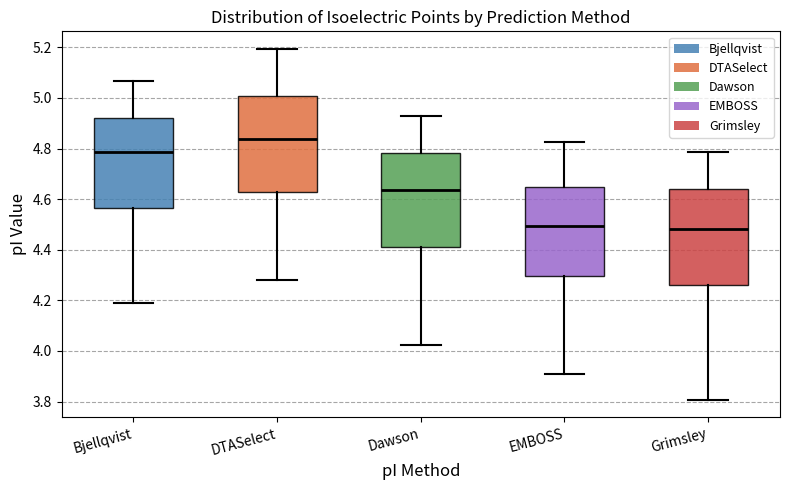

Reading left to right, read every box against the y-axis: the position of its median line, the range the box covers, and the ends of its whiskers. The values are not printed on the chart, so give them approximately, as read against the axis.

Bjellqvist: median 4.78, box 4.56 to 4.92, whiskers 4.20 to 5.06
DTASelect: median 4.84, box 4.62 to 5.00, whiskers 4.28 to 5.20
Dawson: median 4.64, box 4.42 to 4.78, whiskers 4.02 to 4.92
EMBOSS: median 4.50, box 4.30 to 4.64, whiskers 3.92 to 4.82
Grimsley: median 4.48, box 4.26 to 4.64, whiskers 3.80 to 4.78